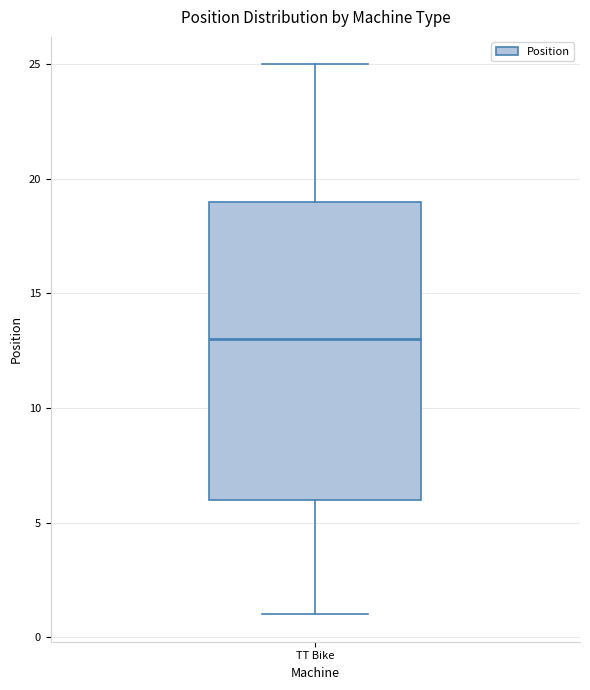

Read this box plot against the y-axis: the position of the median line, the range covered by the box, and the ends of both whiskers. The values are not printed on the chart, so give them approximately, as read against the axis.

median 13, box 6 to 19, whiskers 1 to 25